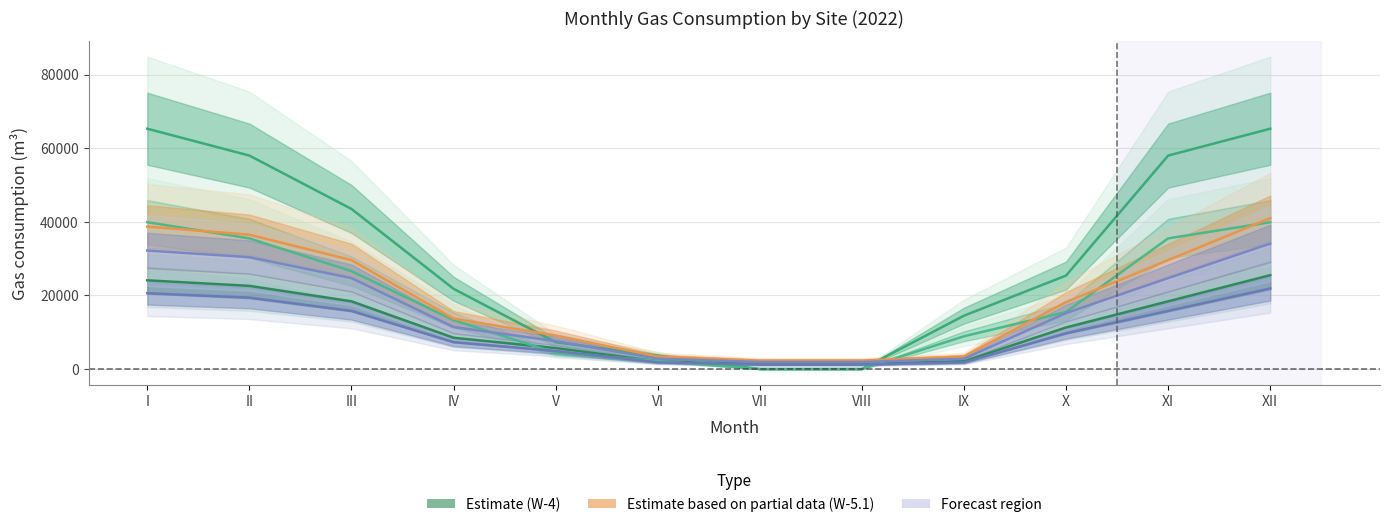

Which category has the lowest value in the Londzina 63 (W-5.1) series?

VII